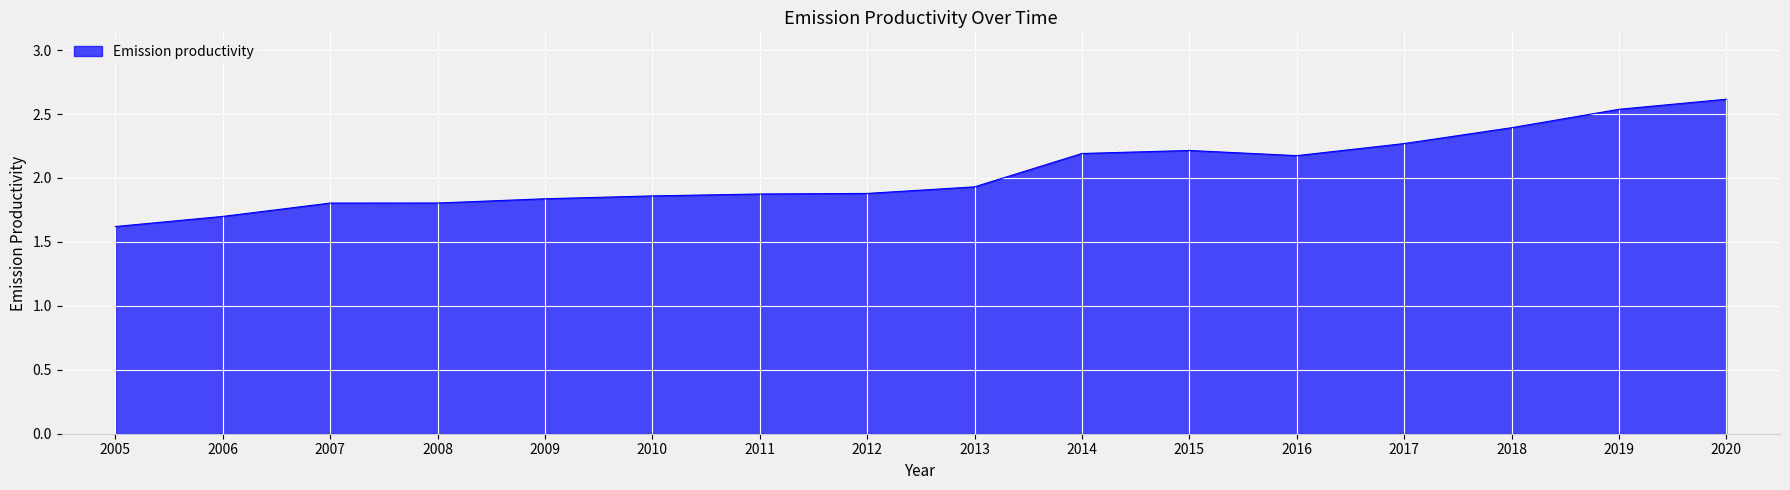

What is the maximum value shown in the chart?

2.6